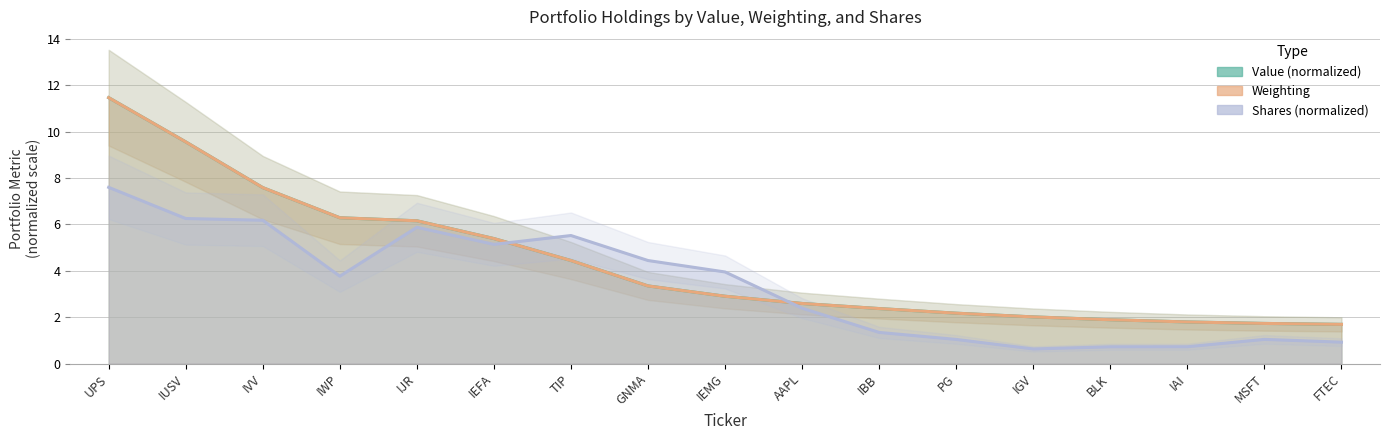

True or false: Value has more than 2 points higher than both neighbors.

False